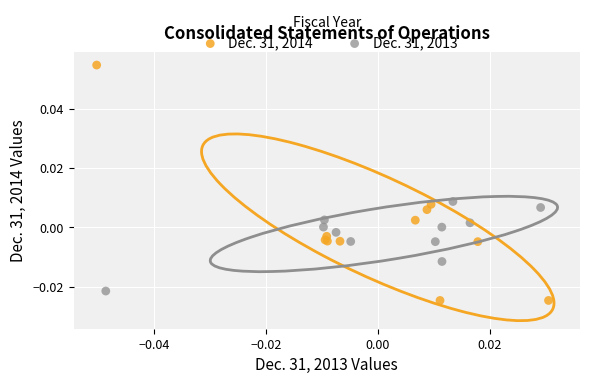

Which series reaches the minimum Y coordinate?

Dec. 31, 2014